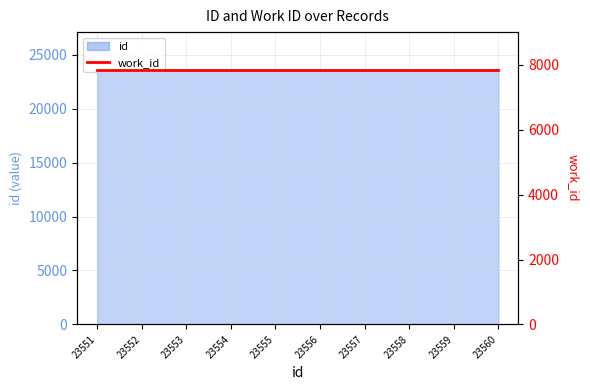

What is the average value?

23556